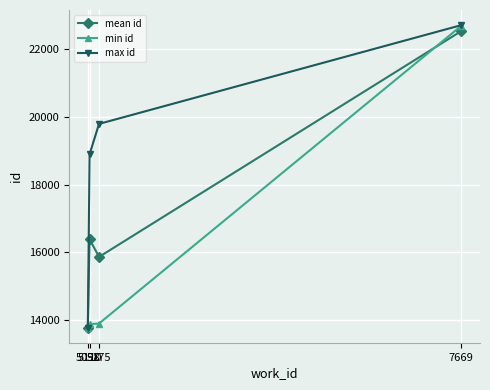

Which series has the largest total across all categories?

max id